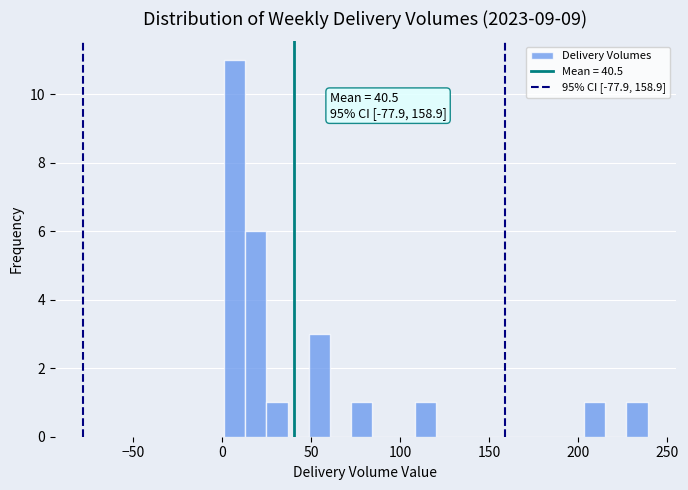

Around what value on the x-axis is the tallest bar? Give the approximate position of its centre, as read against the axis.

5